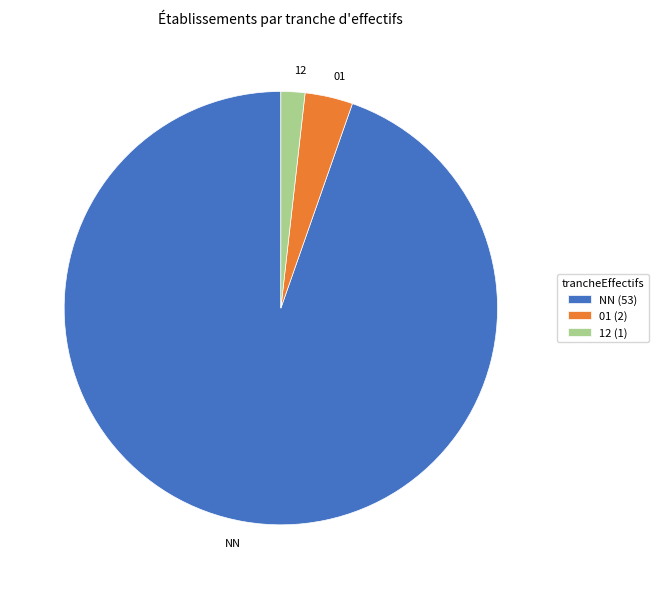

How many slices are in this pie chart?

3